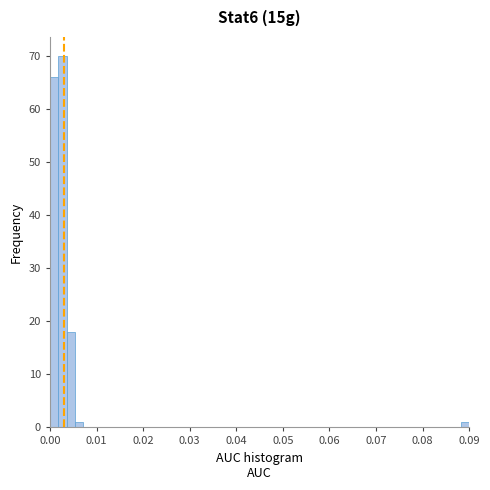

Around what value on the x-axis is the tallest bar? Give the approximate position of its centre, as read against the axis.

0.003